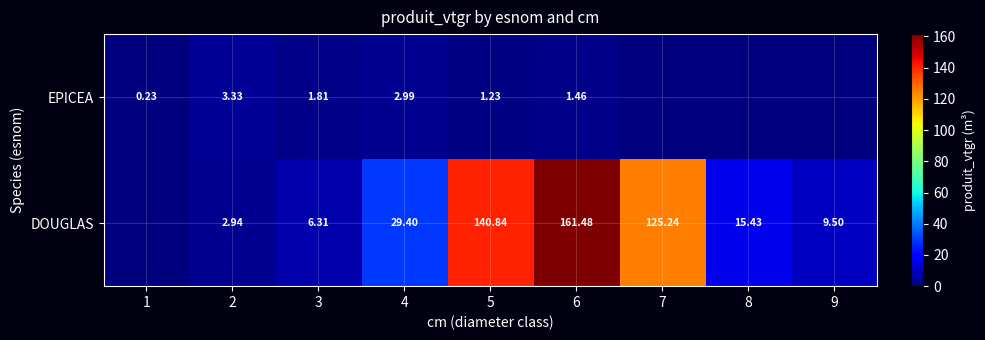

At 5, list the series in order from largest to smallest.

DOUGLAS, EPICEA